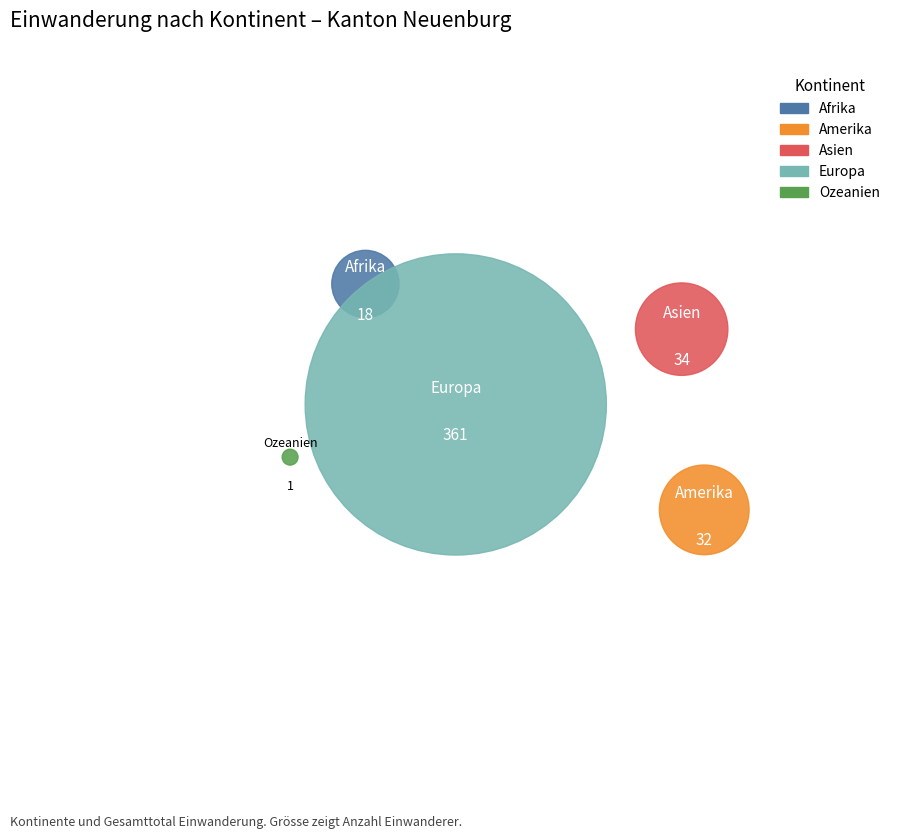

True or false: Europa accounts for 81% of the total.

True